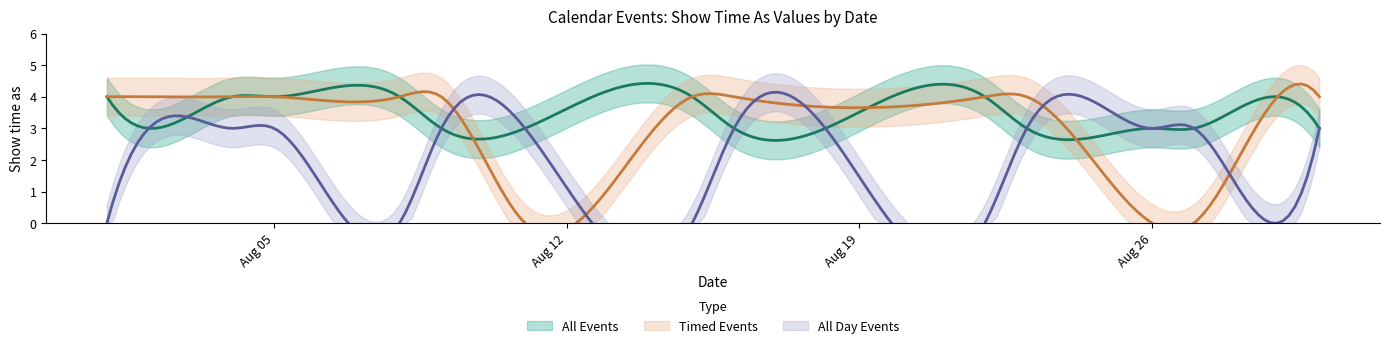

Which label corresponds to the smallest value in the chart?

11/8/2014